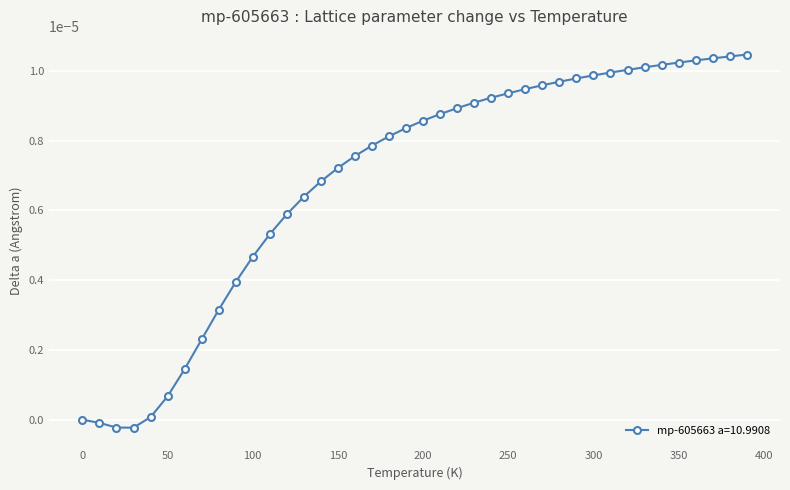

What is the label of the 30th point from the right?

100.0